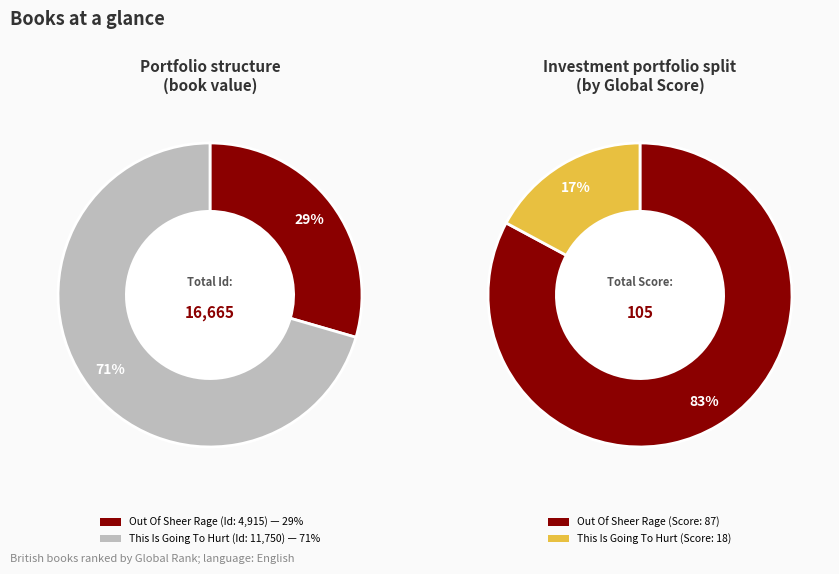

Does This Is Going To Hurt
(Adam Kay, 2017) represent more than half of the total?

Yes